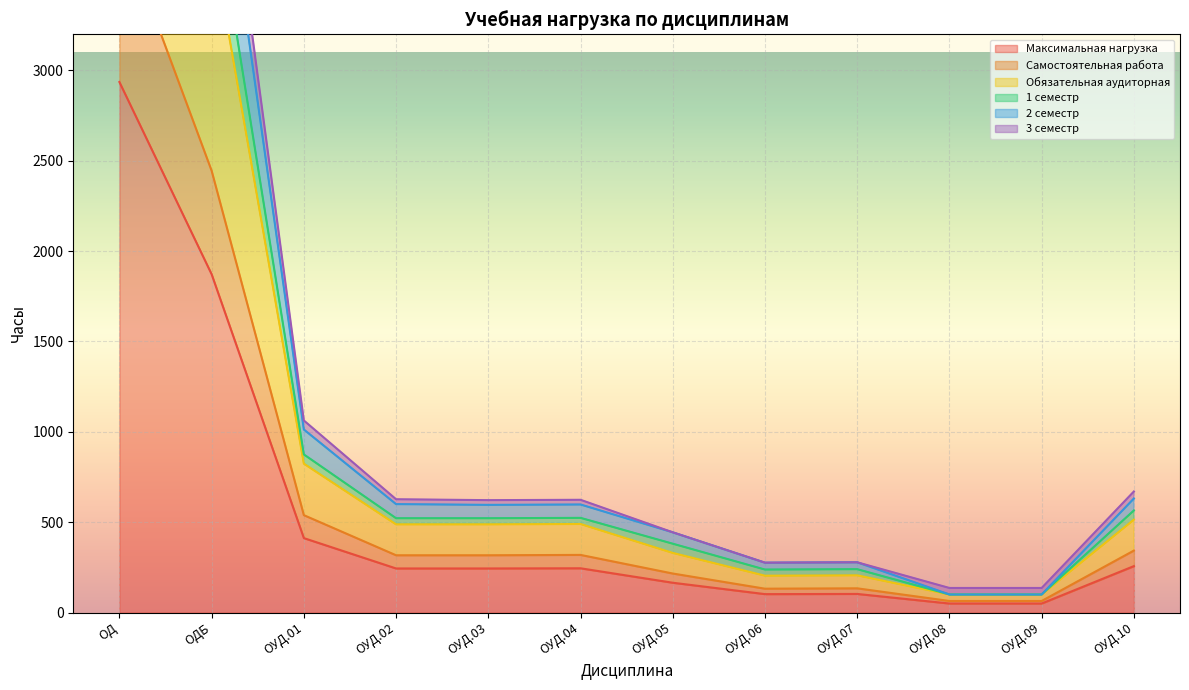

What is the difference between the highest and lowest values at ОД?

4484